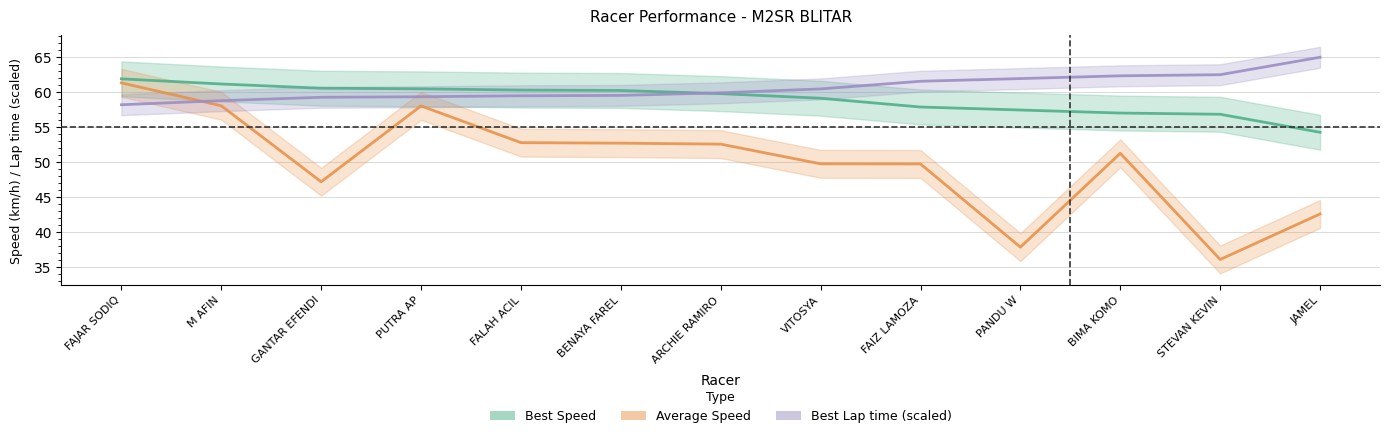

Reading right to left, what are all the values shown in this chart?

Best Speed: 54.2	56.8	57.0	57.4	57.9	59.1	59.8	60.2	60.3	60.5	60.6	61.2	61.9
Average Speed: 42.5	36.0	51.2	37.8	49.7	49.7	52.5	52.7	52.8	58.0	47.2	58.0	61.3
Best Lap time (scaled): 65.0	62.5	62.3	61.9	61.6	60.5	59.9	59.5	59.5	59.3	59.3	58.8	58.2